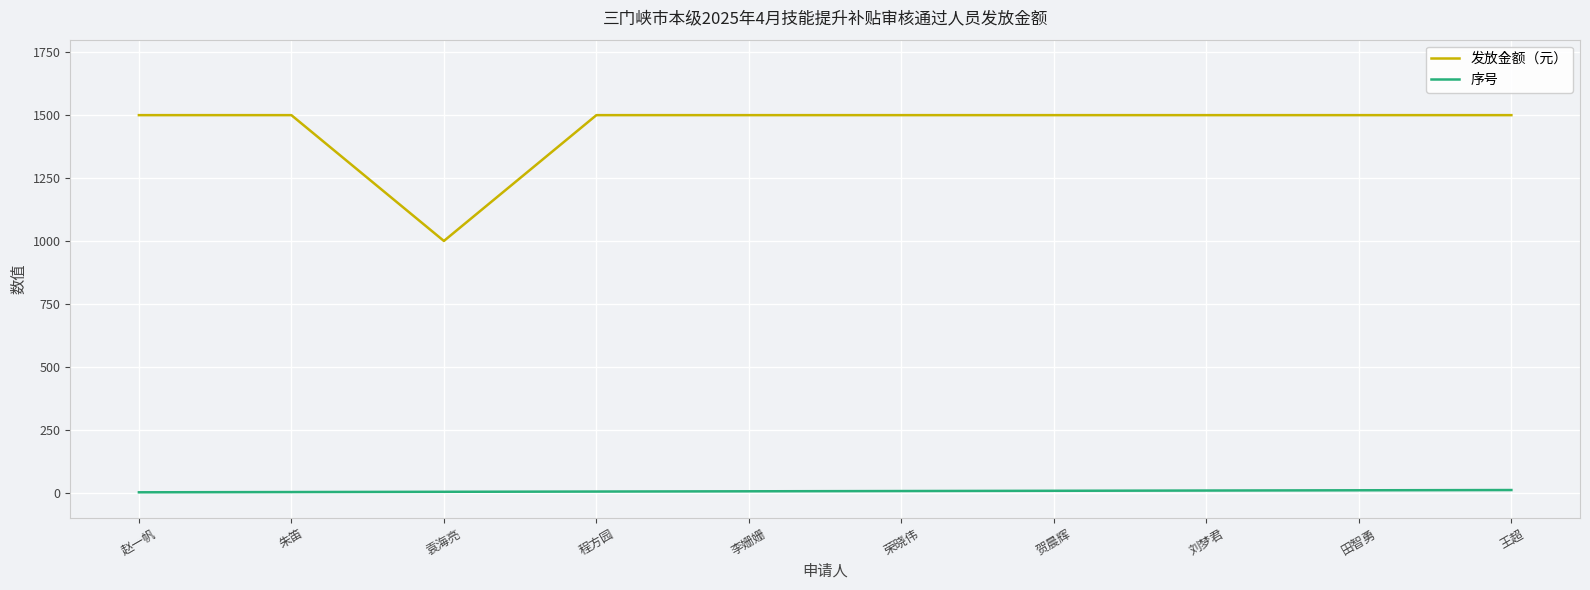

True or false: 发放金额（元） and 序号 cross at least once.

False